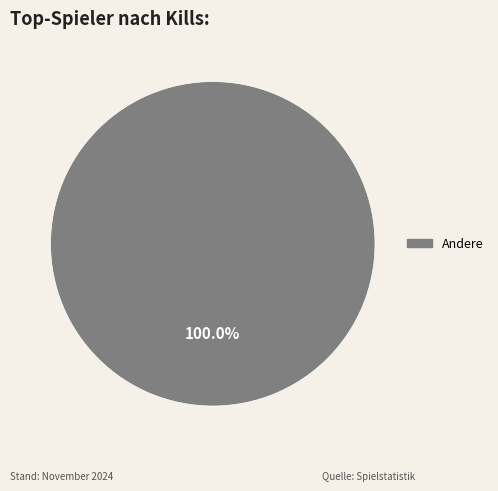

Is there any slice that represents more than half of the pie?

Yes